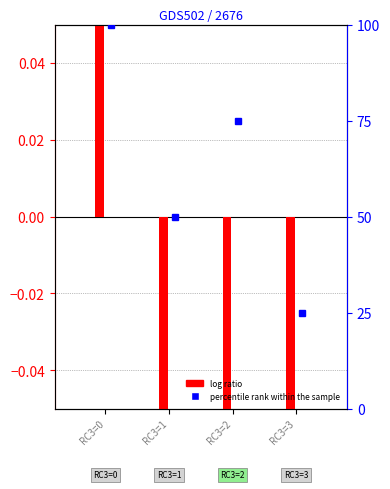

Which category has the lowest value across all series?

RC3=3